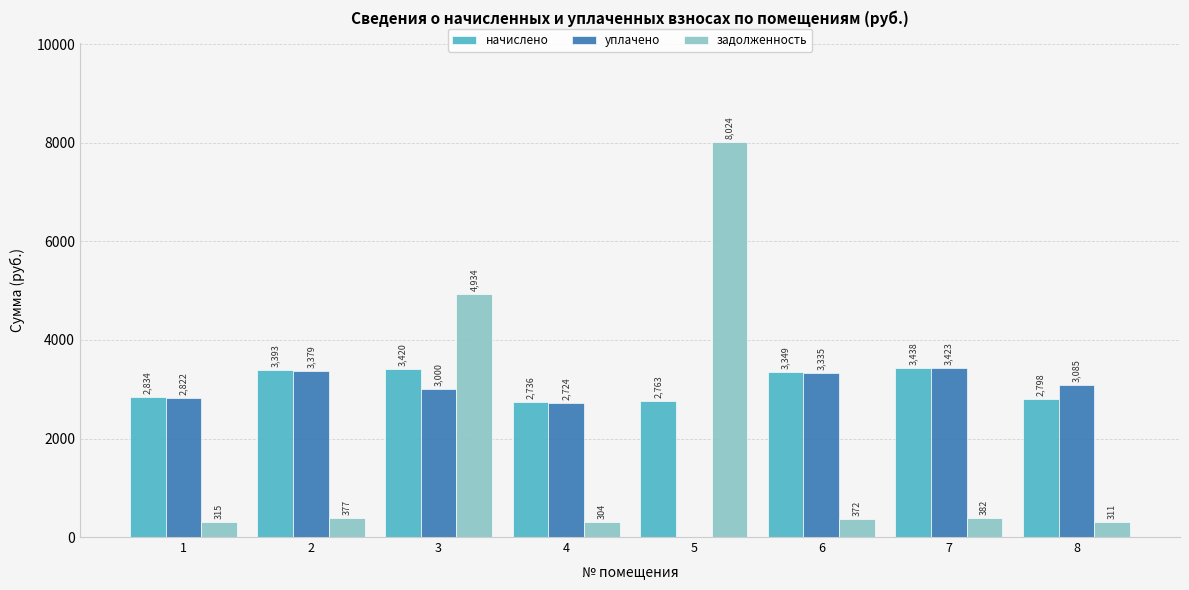

What is the maximum value shown in the chart?

8023.8